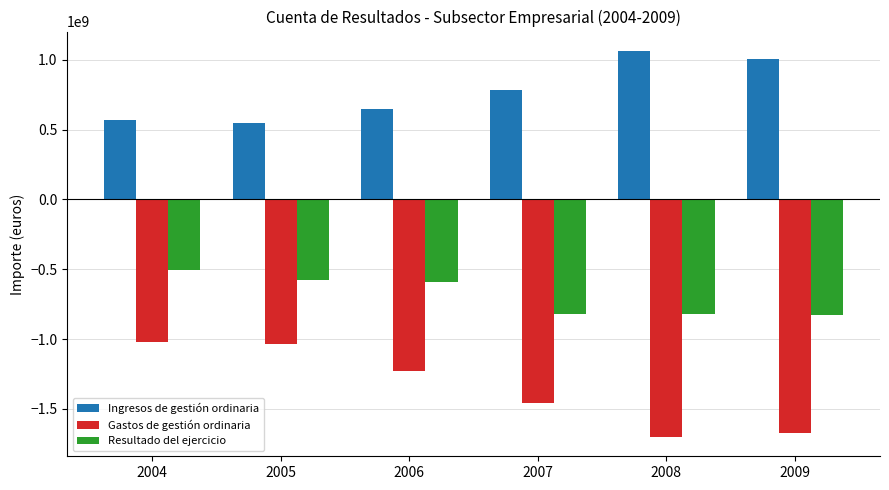

At how many categories does at least one series exceed 1028581847?

1